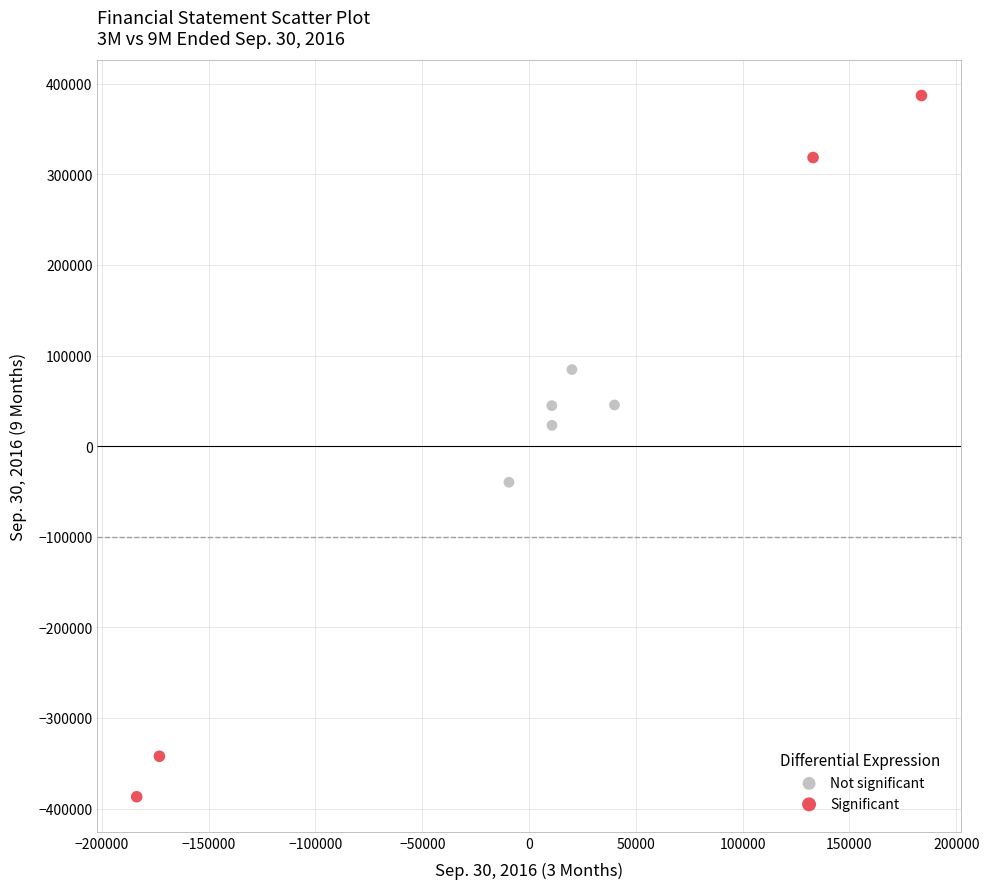

Which series reaches the minimum Y coordinate?

Significant